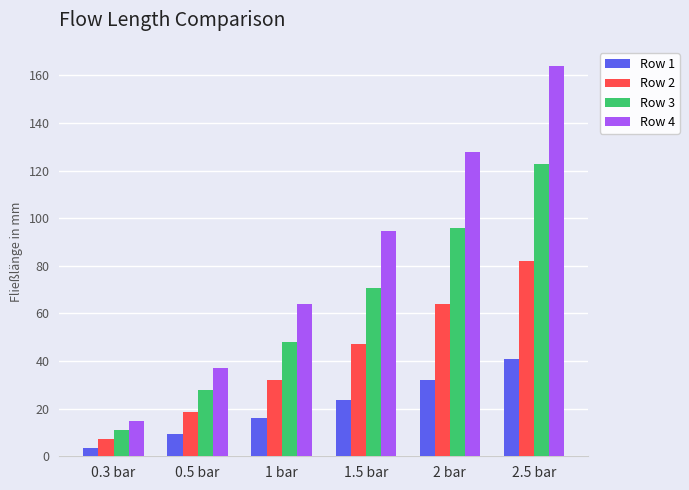

Where is Row 3 nearest to the value 66?

1.5 bar